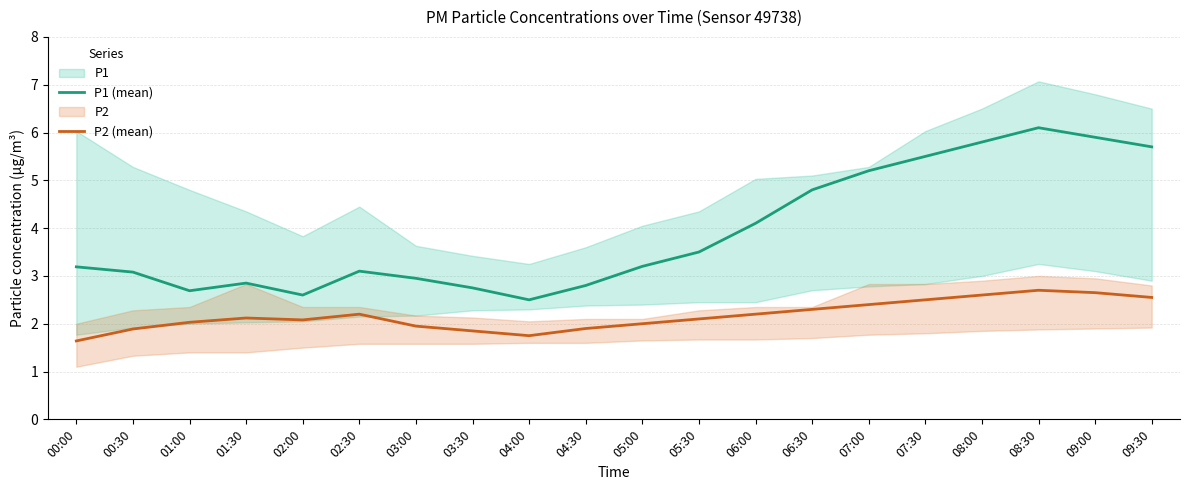

How many lines are shown in the chart?

2